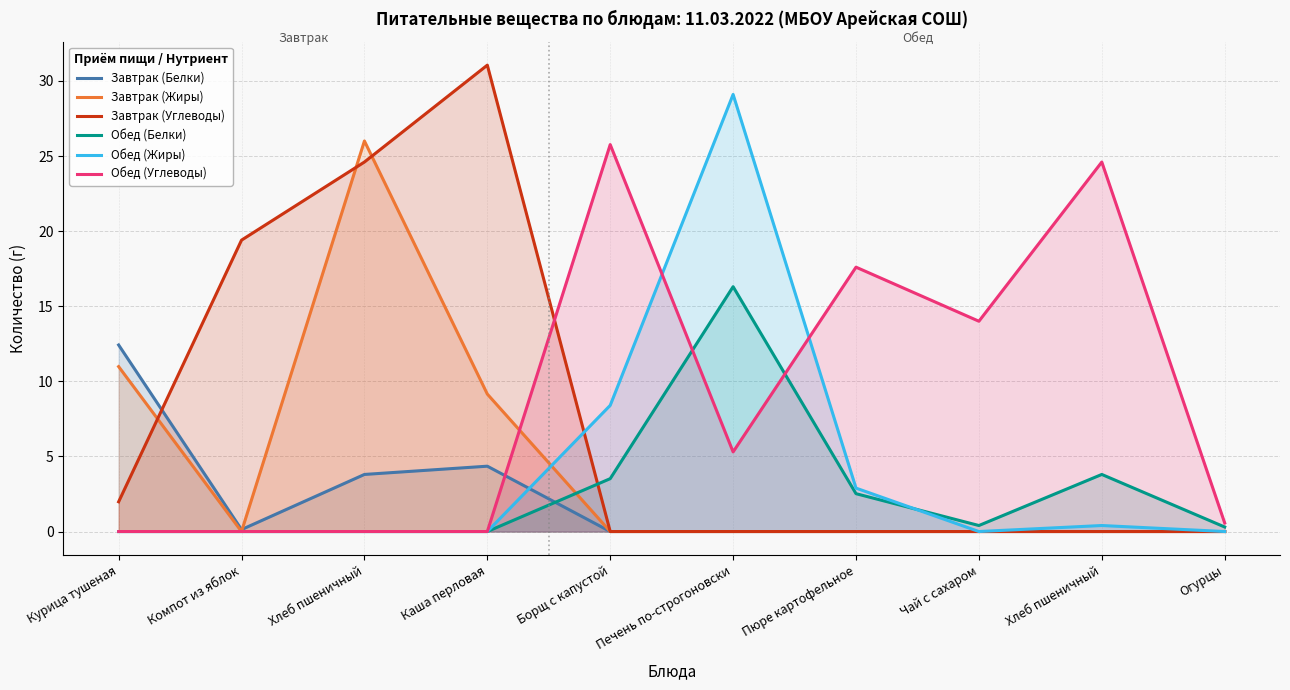

Which series changed the most between Каша перловая and Борщ с капустой?

Завтрак (Углеводы)